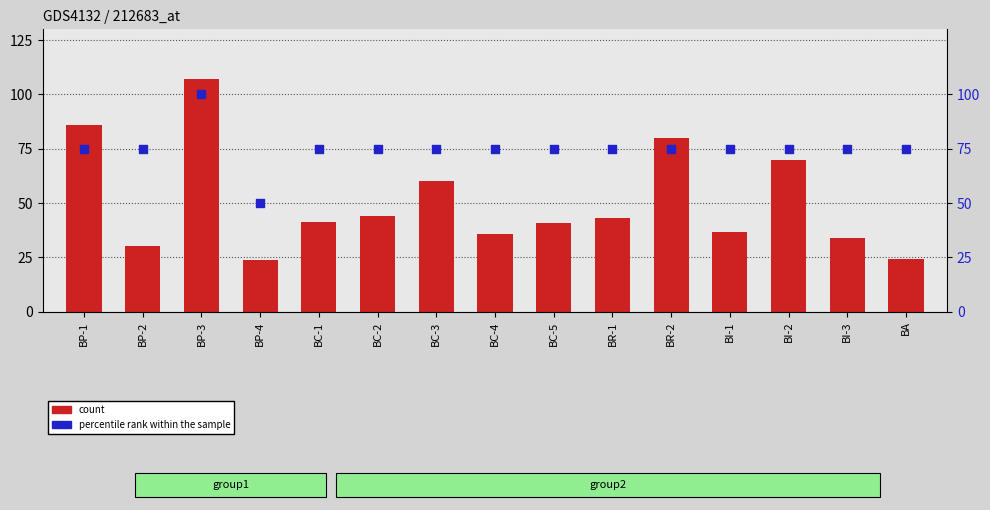

Which series reaches the minimum Y coordinate?

count